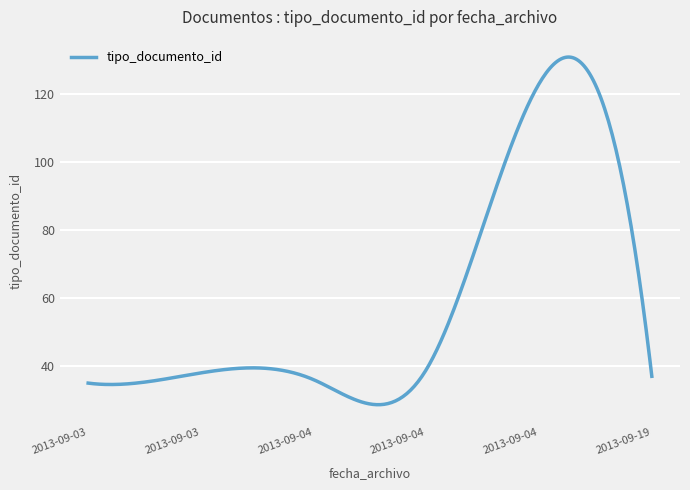

What is the minimum value shown in the chart?

28.6